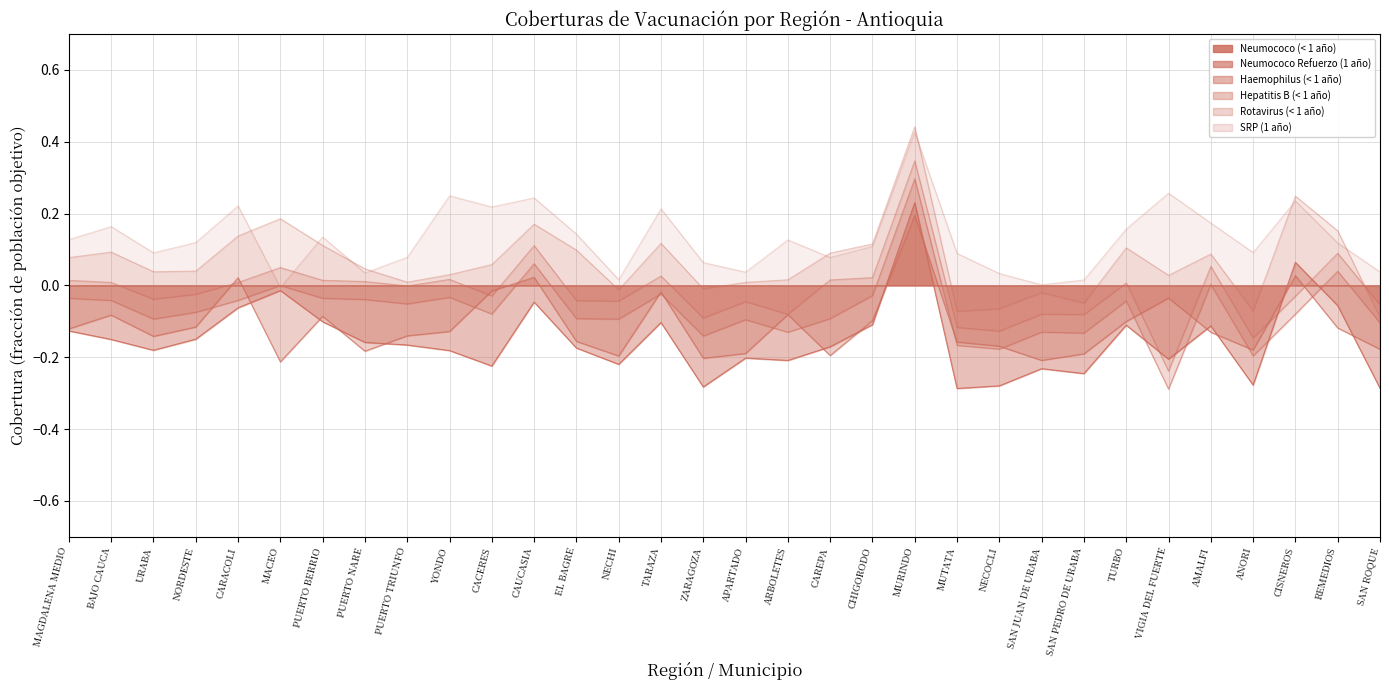

How many lines are shown in the chart?

6